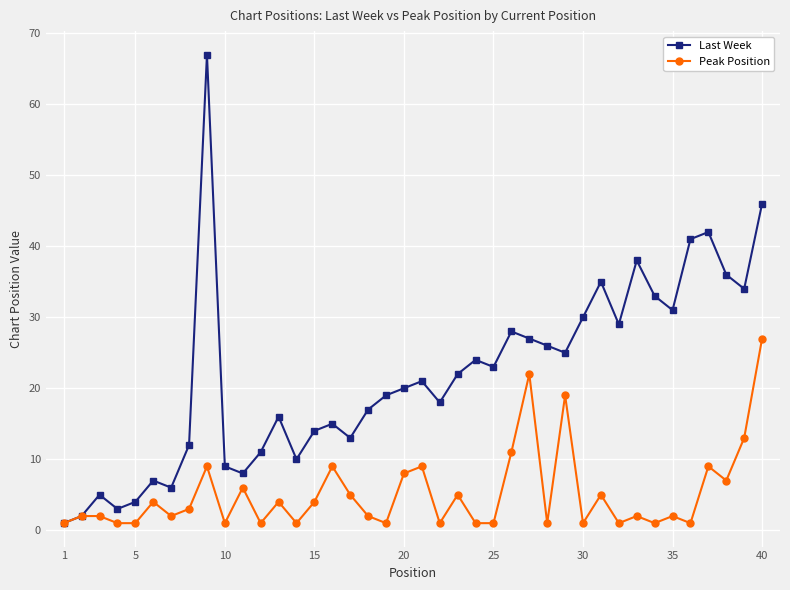

True or false: Last Week has more than 2 interior local peaks.

True